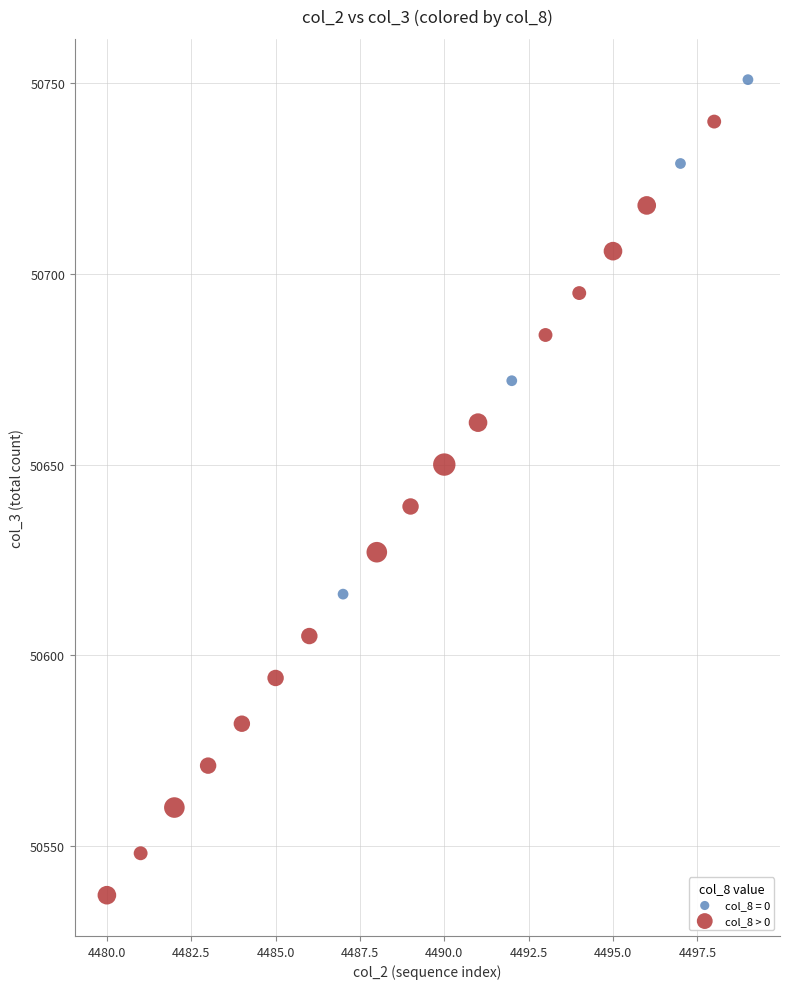

Which series reaches the minimum Y coordinate?

col_8 > 0